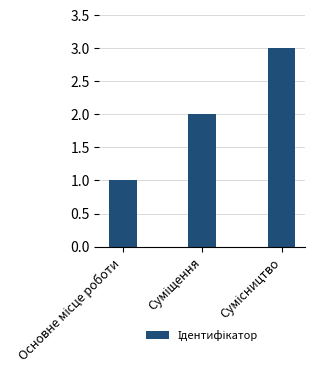

How many bars are there in total?

3